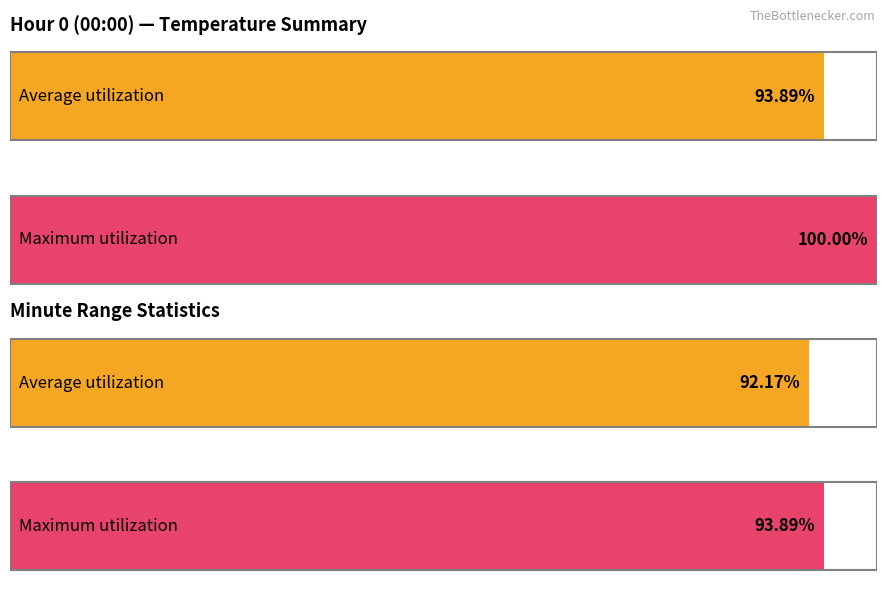

How many bars are there in each group?

2